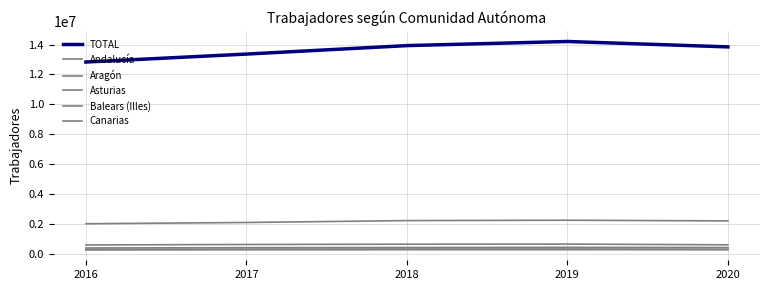

Is it true that Canarias equals 578755 at 2016?

True